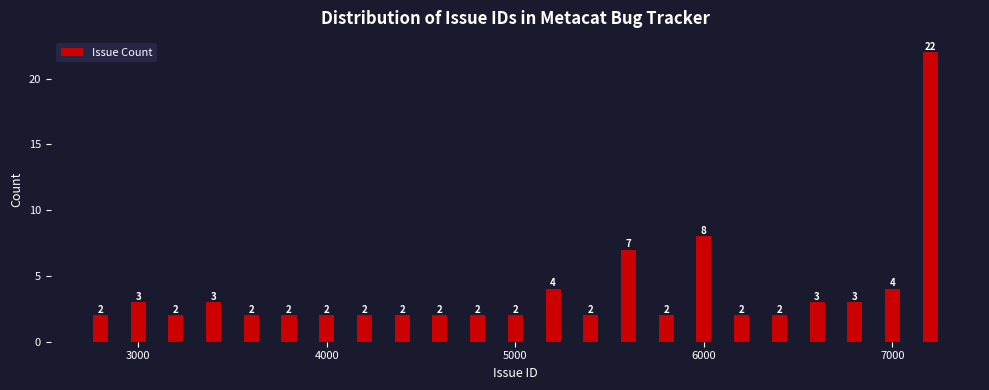

Read against the x-axis, roughly where is the centre of the tallest bar?

7200